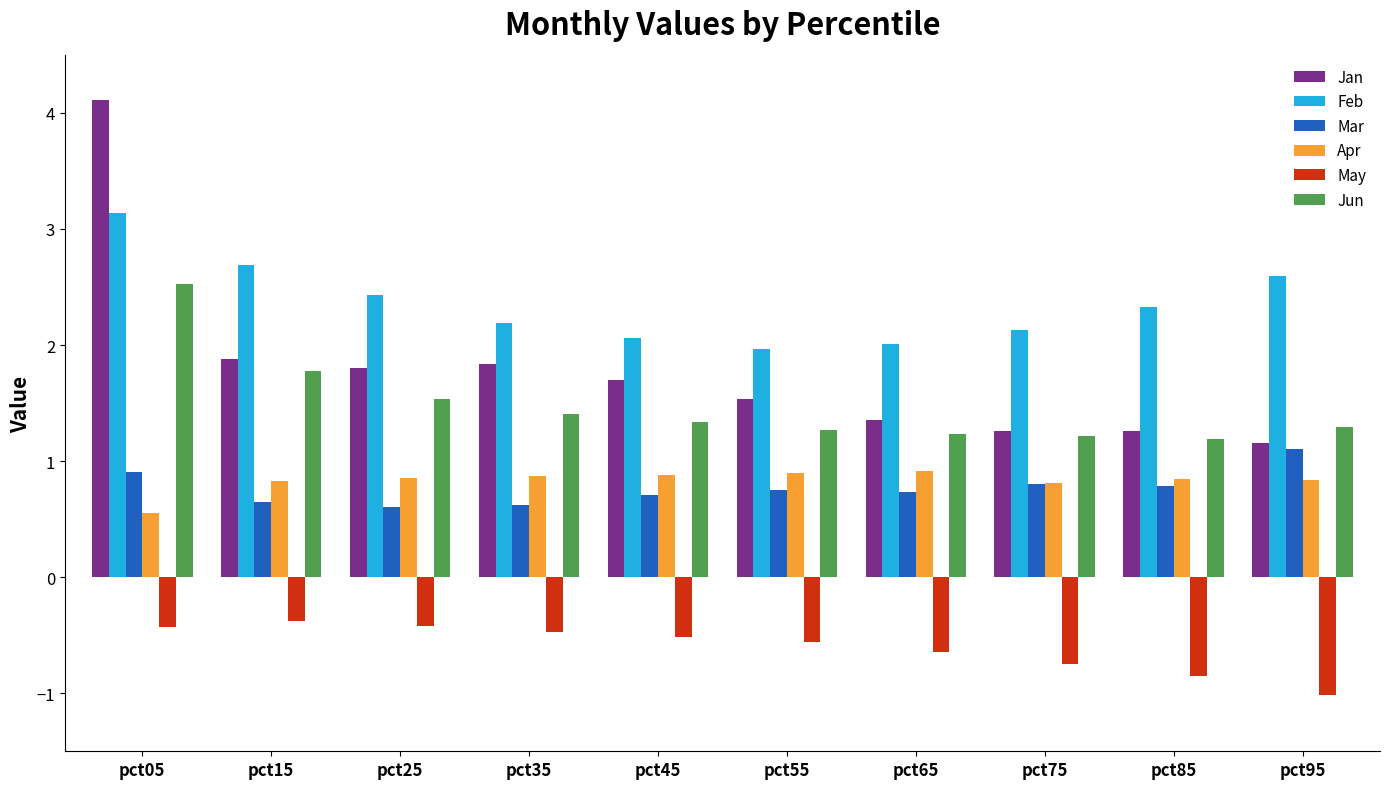

What is the highest value of the Feb series?

3.1